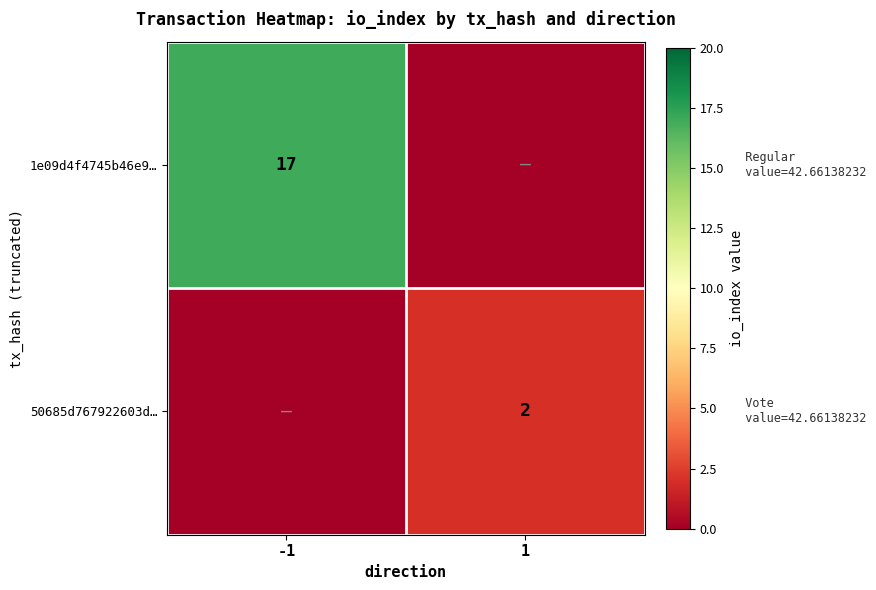

The 1e09d4f4745b46e9… series shows 17 at -1. True or false?

True